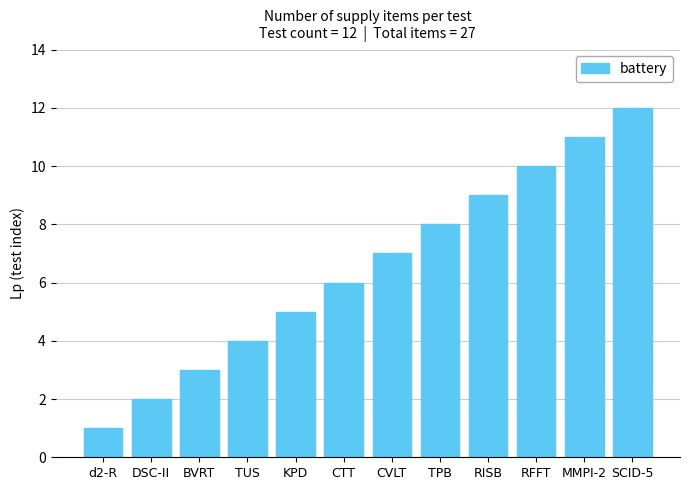

What is the sum of the values at CTT and TUS?

10